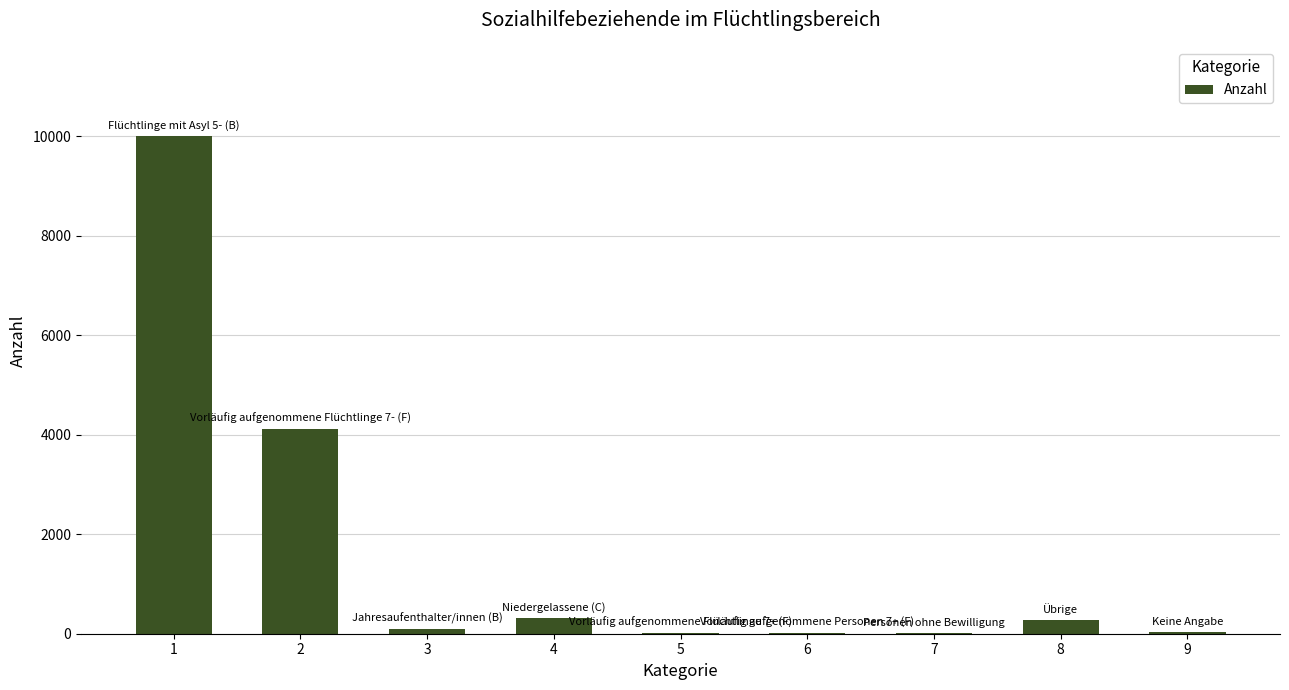

What is the average value?

1651